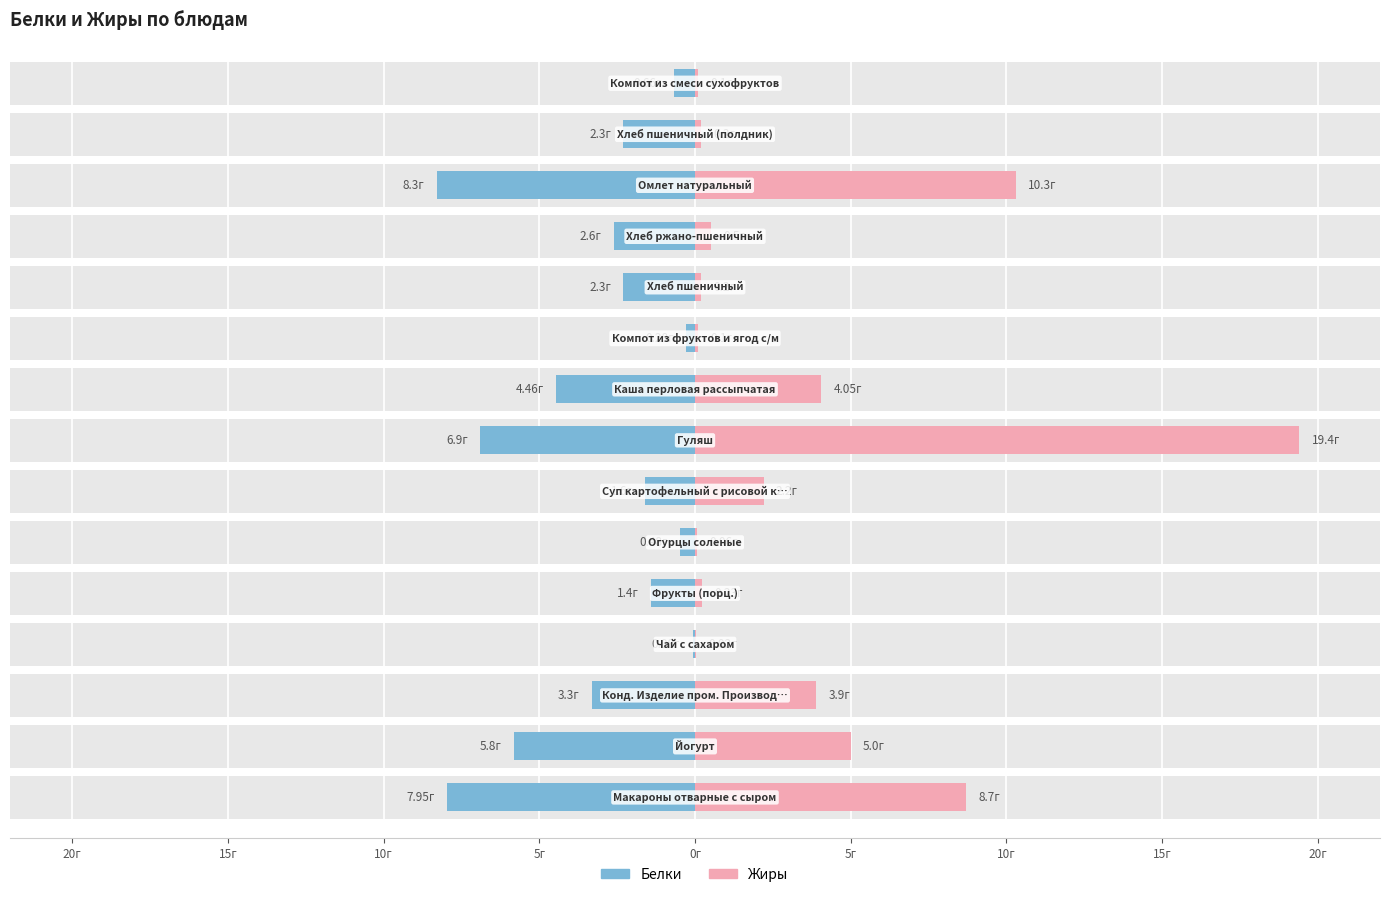

What are all the series names shown in the legend?

Белки, Жиры